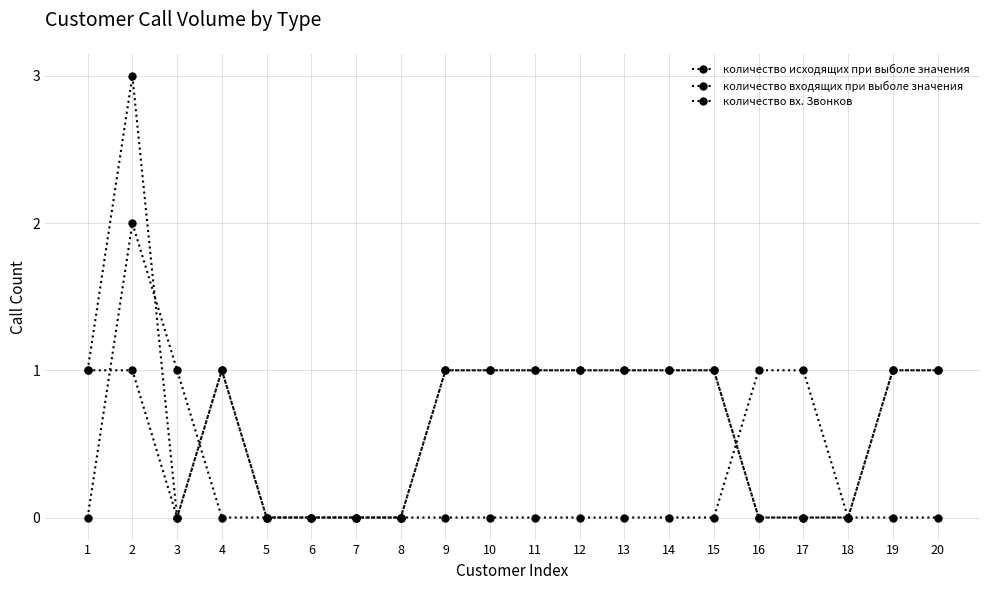

At which category is the sum across all series the highest?

2